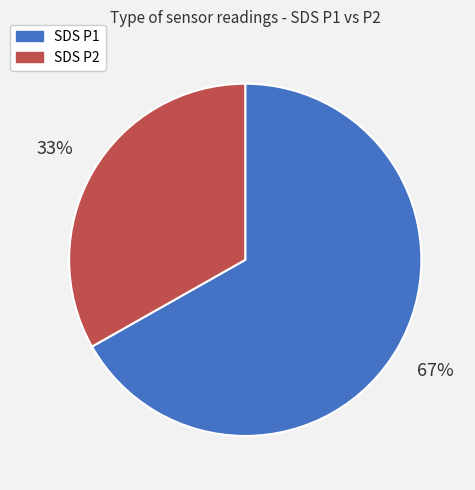

To the nearest percent, what is the average slice percentage?

50%